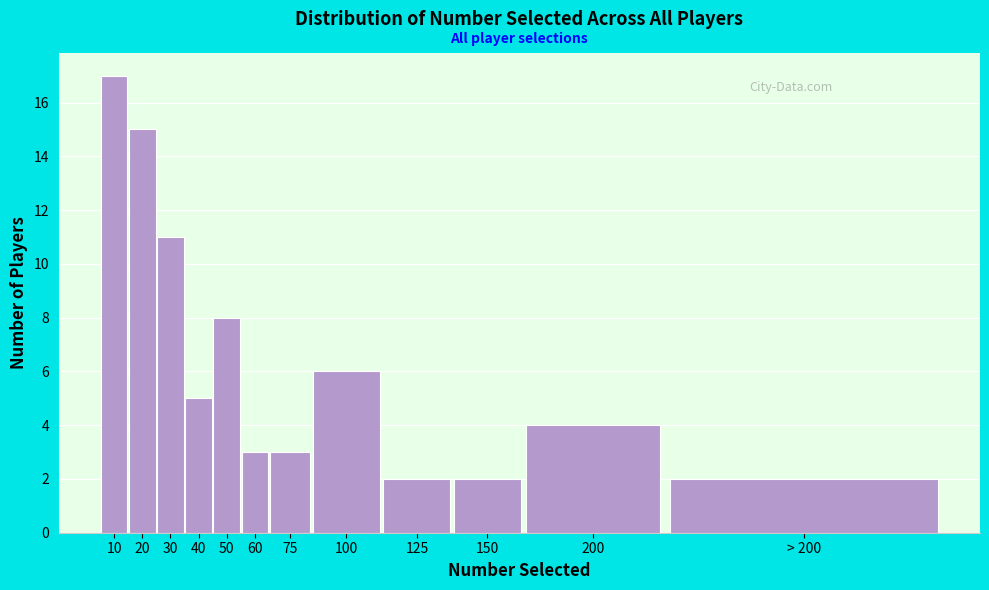

Reading right to left, extract all data points from this chart.

2	4	2	2	6	3	3	8	5	11	15	17